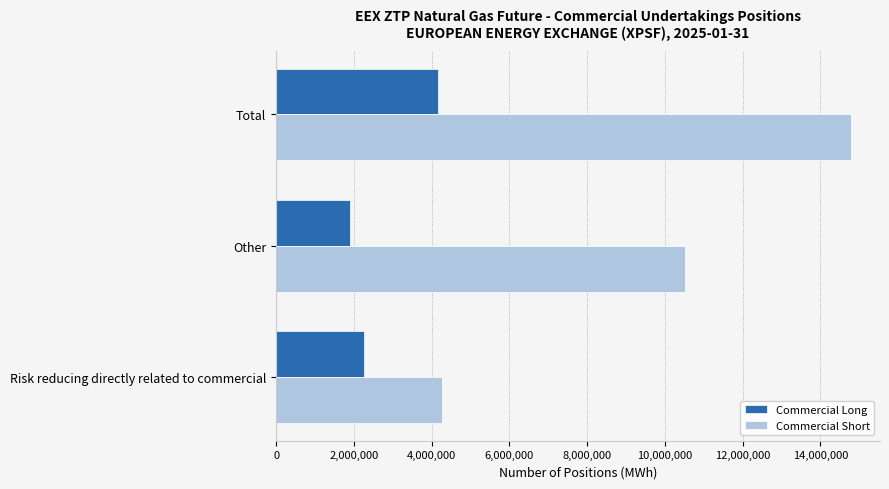

What is the smallest value displayed?

1893835